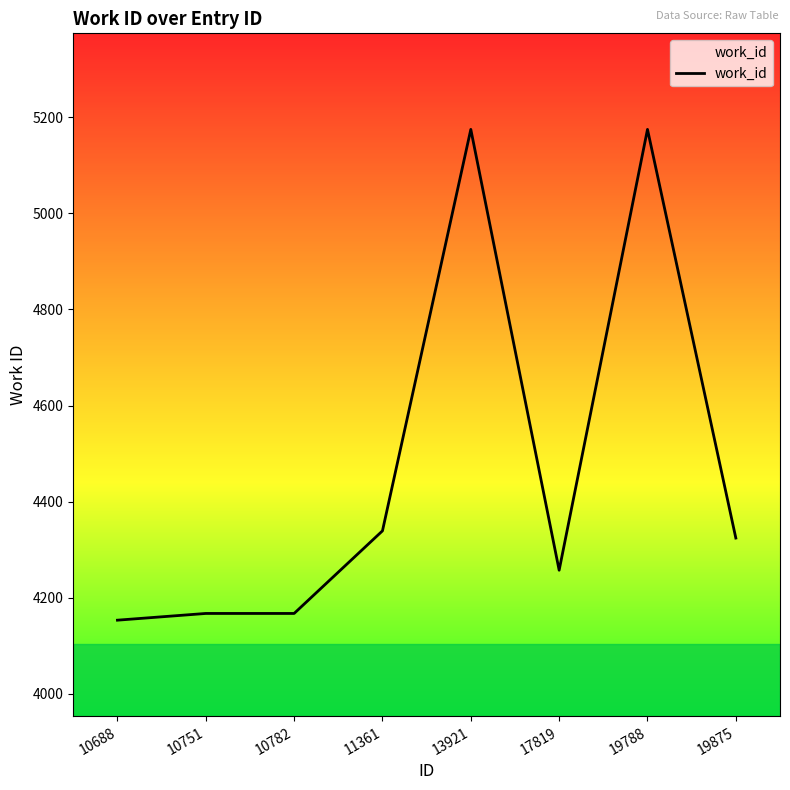

How many lines are shown in the chart?

1